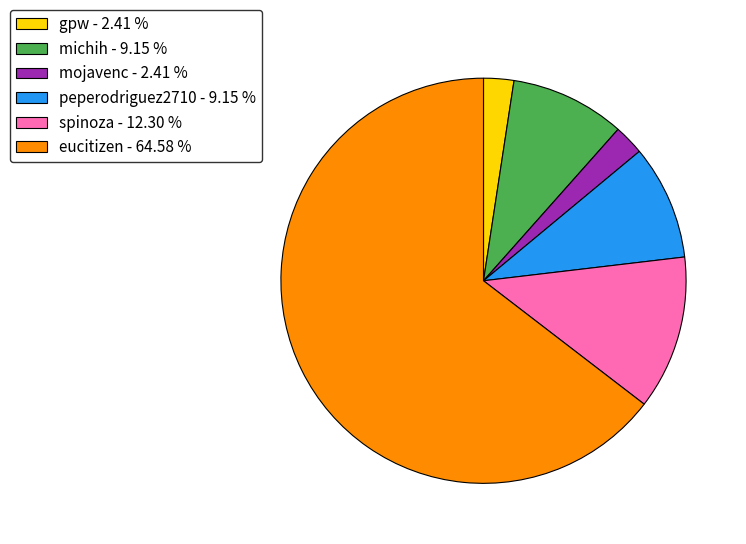

What is the largest slice in the pie chart?

eucitizen